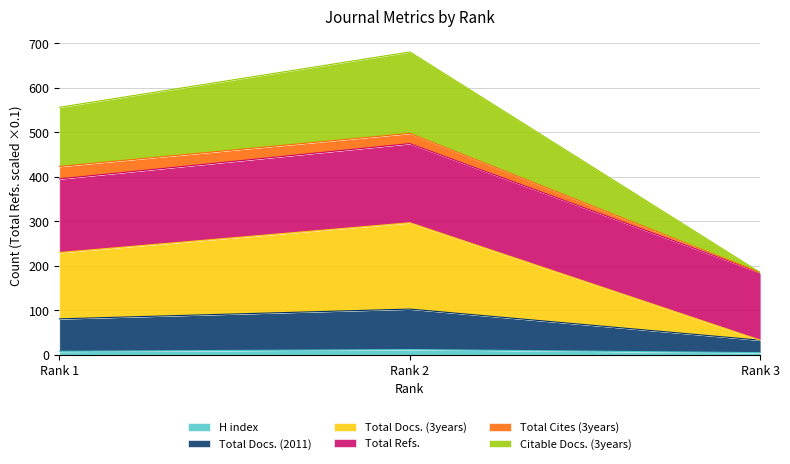

The value of Total Docs. (2011) at Rank 1 is 193.9. True or false?

False